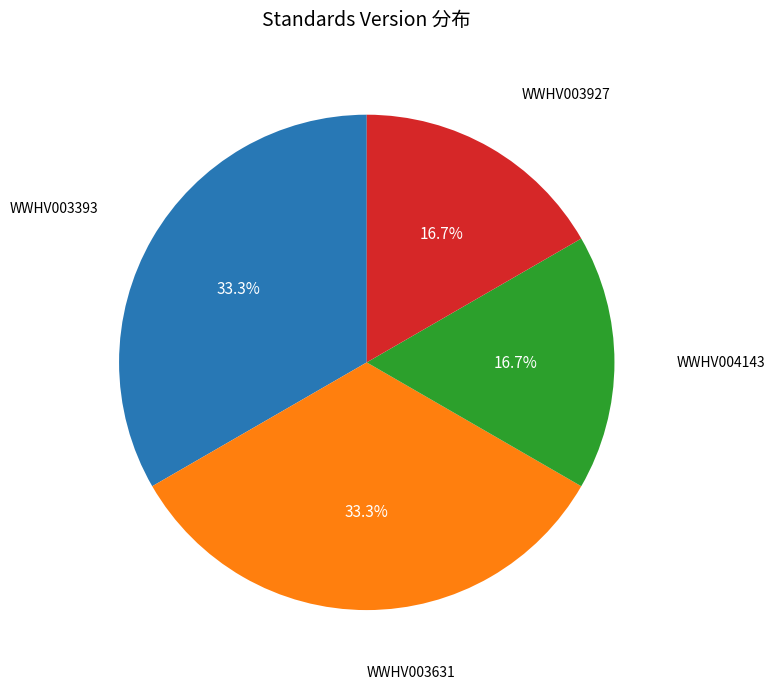

Is there a majority slice in this chart?

No